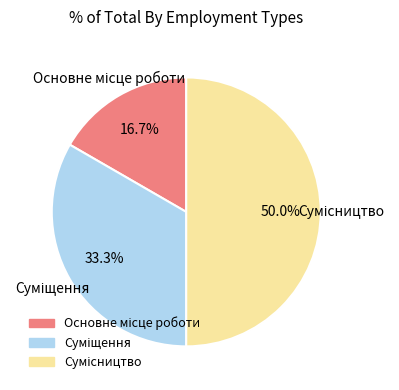

Is the sum of Суміщення and Сумісництво greater than half?

Yes